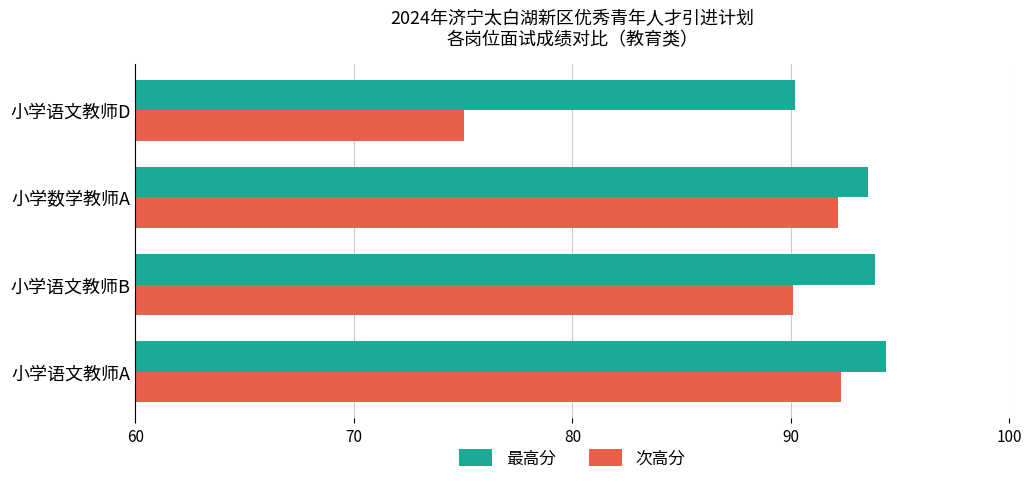

Which series has the widest spread of values?

次高分